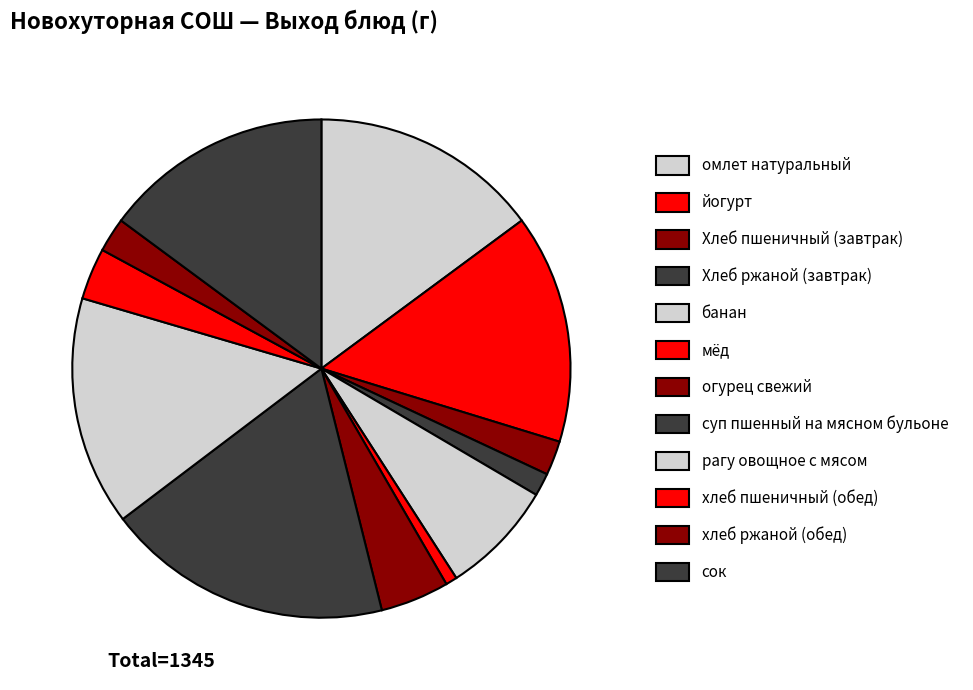

What percentage is the огурец свежий slice, to the nearest percent?

4%